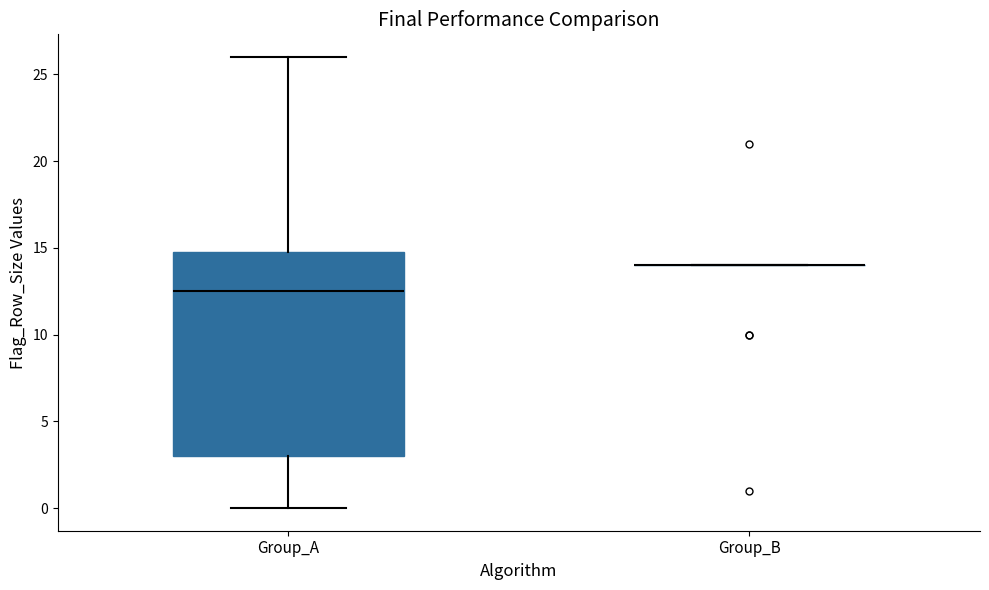

Where is the upper edge of the box for Group_A on the y-axis? The values are not printed on the chart, so give them approximately, as read against the axis.

15.0